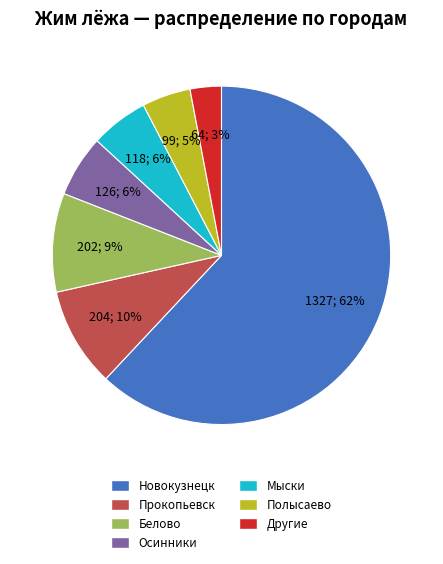

Is there a majority slice in this chart?

Yes